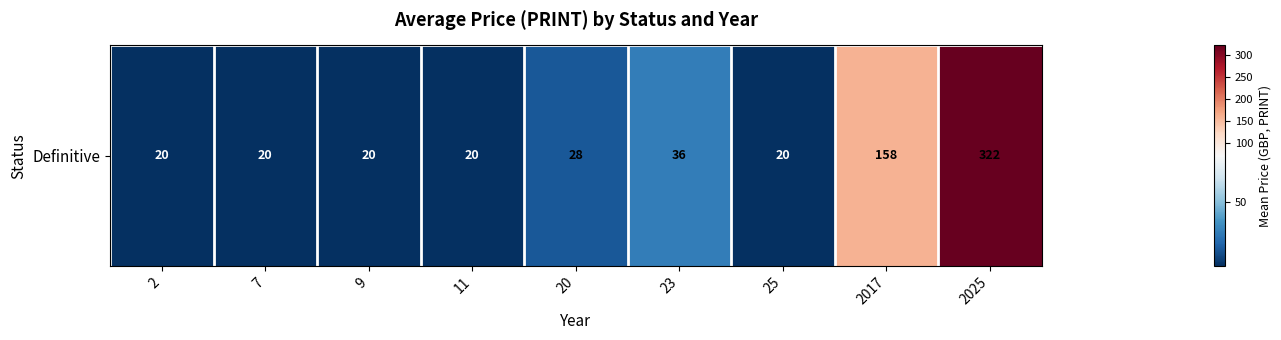

How many data points are above 20?

4